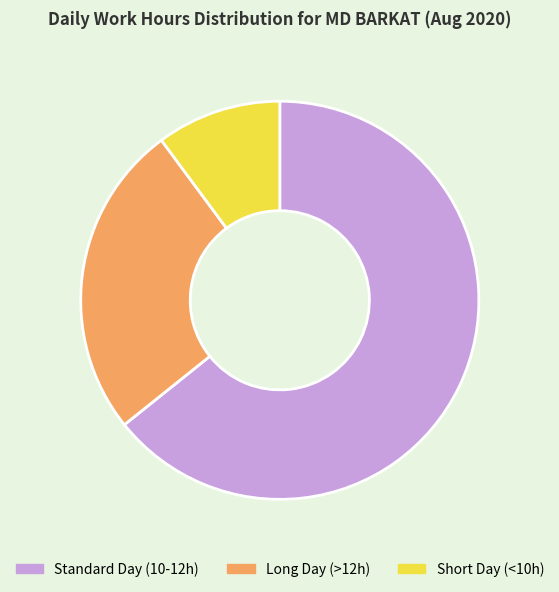

True or false: Long Day (>12h) accounts for 26% of the total.

True